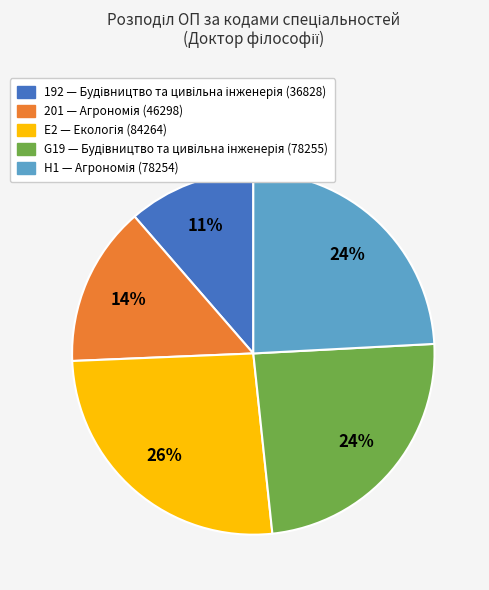

Is there a majority slice in this chart?

No